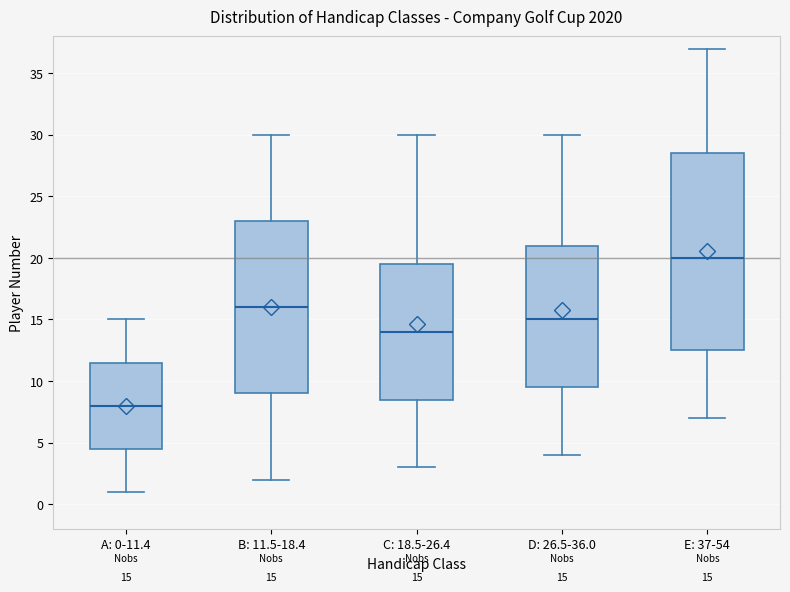

Comparing the boxes themselves (not the whiskers), which one is the tallest?

E: 37-54